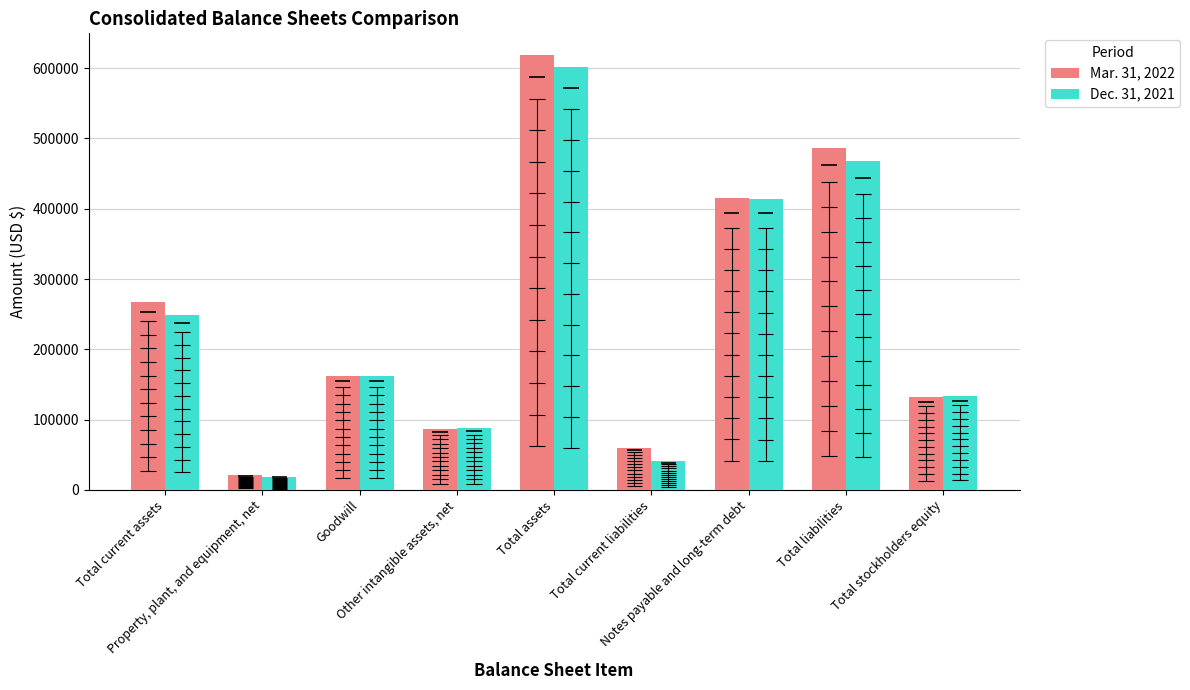

What position from the right is Total assets?

5